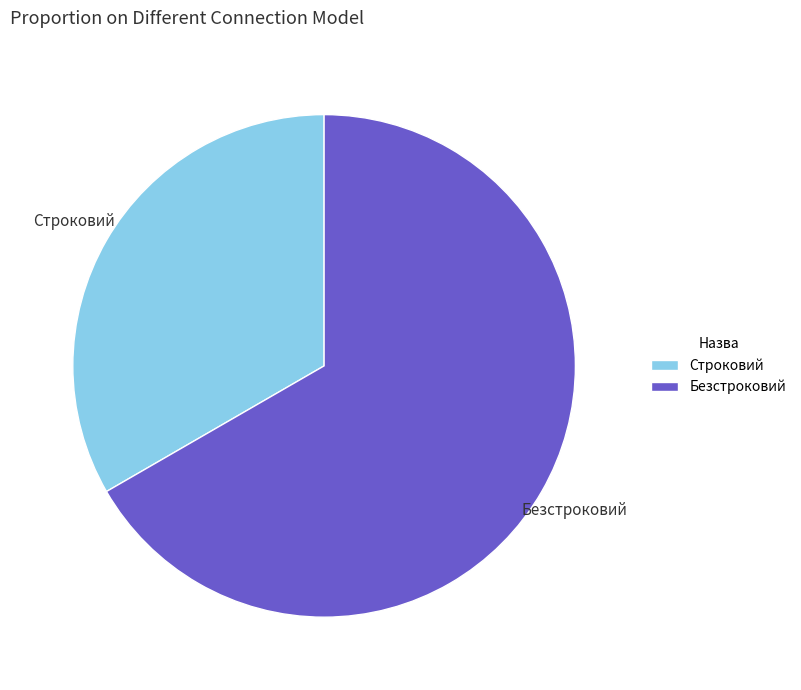

How many segments does this pie chart have?

2